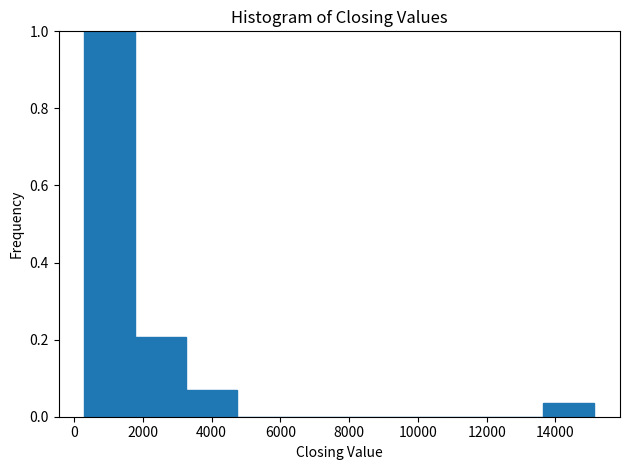

Reading left to right, transcribe this chart: for each bar, give the range it covers on the x-axis and its height. Neither the bar edges nor the heights are printed on the chart, so give them approximately, as read against the axes.

200 to 1800: 1.00
1800 to 3200: 0.20
3200 to 4800: 0.06
4800 to 6200: 0
6200 to 7800: 0
7800 to 9200: 0
9200 to 10600: 0
10600 to 12200: 0
12200 to 13600: 0
13600 to 15200: 0.04